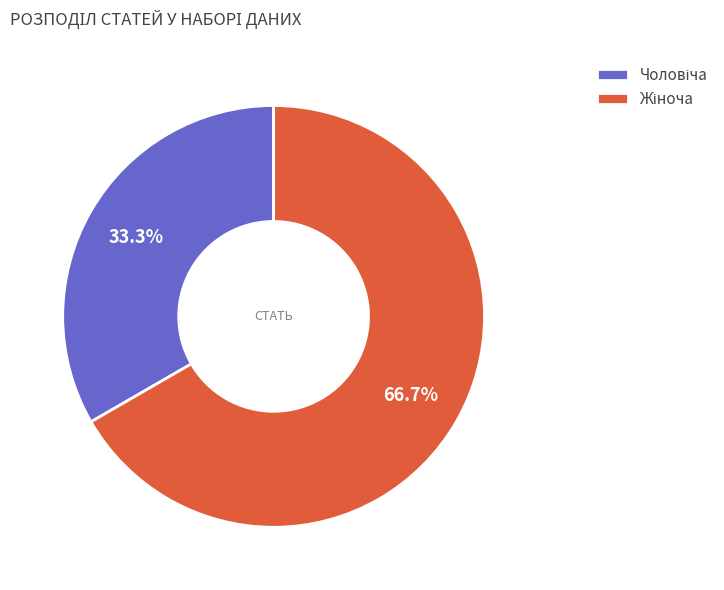

Is there any slice that represents more than half of the pie?

Yes